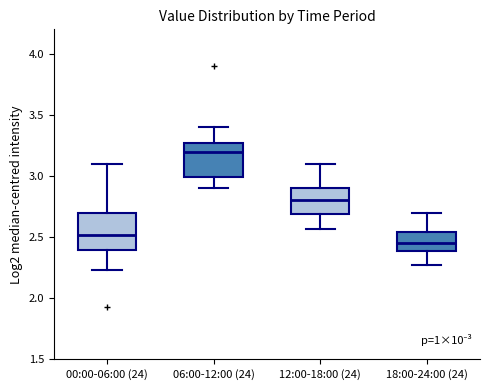

Reading left to right, read every box against the y-axis: the position of its median line, the range the box covers, and the ends of its whiskers. The values are not printed on the chart, so give them approximately, as read against the axis.

00:00-06:00 (24): median 2.50, box 2.40 to 2.70, whiskers 2.25 to 3.10
06:00-12:00 (24): median 3.20, box 3.00 to 3.25, whiskers 2.90 to 3.40
12:00-18:00 (24): median 2.80, box 2.70 to 2.90, whiskers 2.55 to 3.10
18:00-24:00 (24): median 2.45, box 2.40 to 2.55, whiskers 2.25 to 2.70